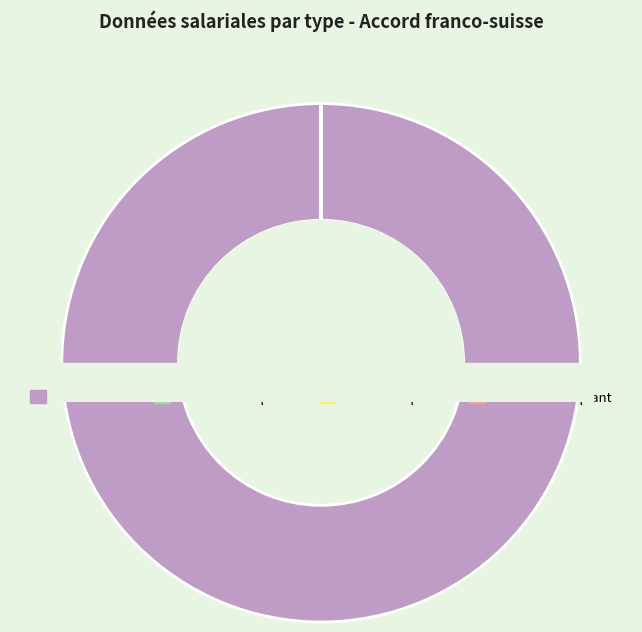

Combined, do Nom manquant and No AVS manquant account for over 50%?

No